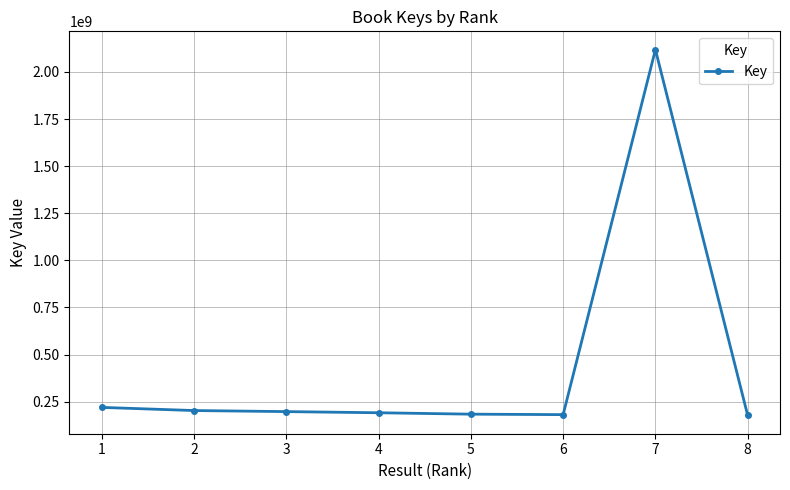

What is the difference between the values at 2 and 4?

11754794